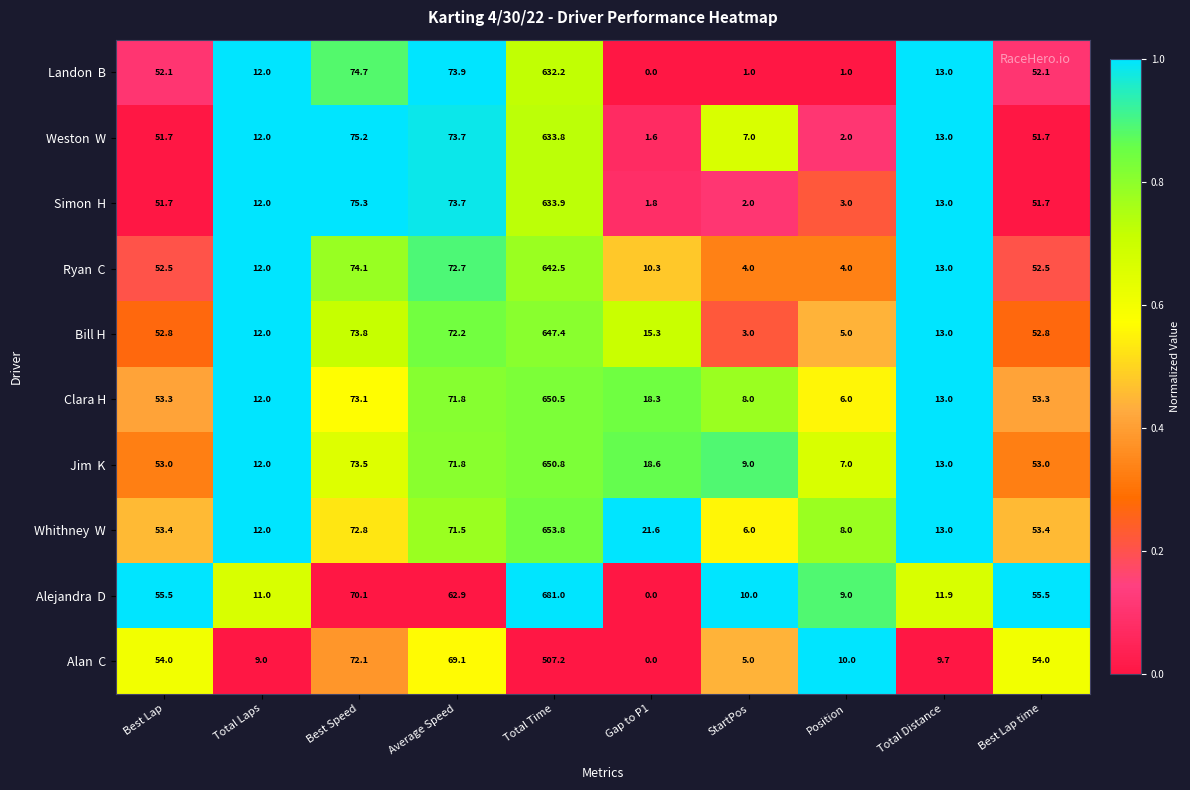

What is the difference between the highest and lowest values at Total Laps?

3.0